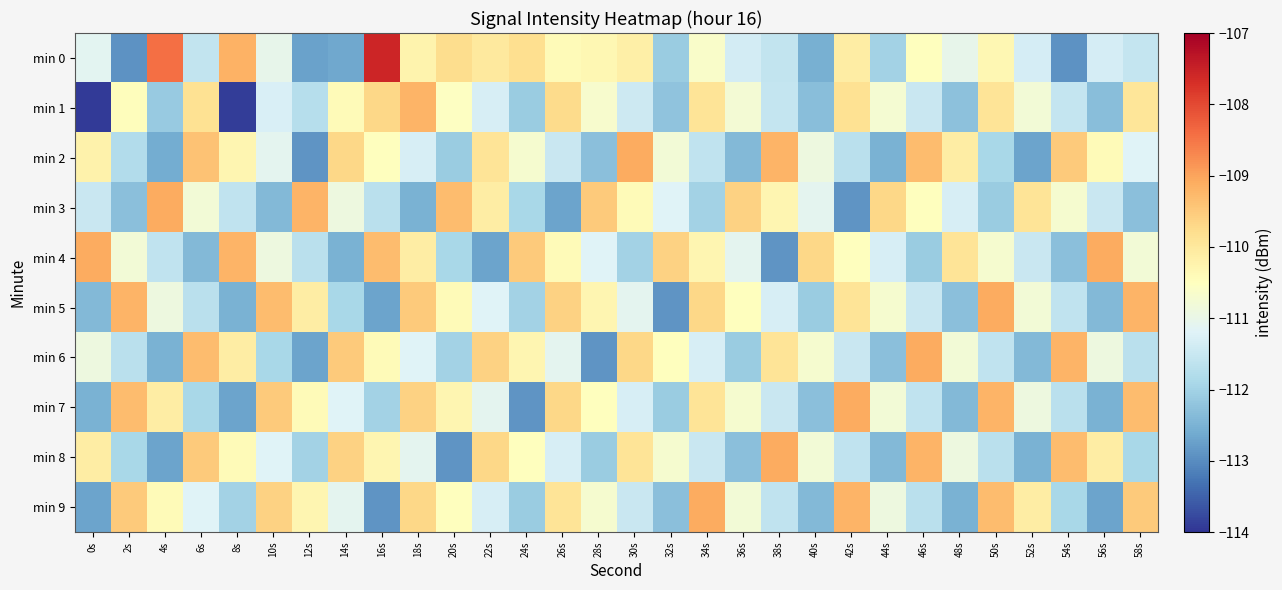

Which category has the highest value across all series?

16s